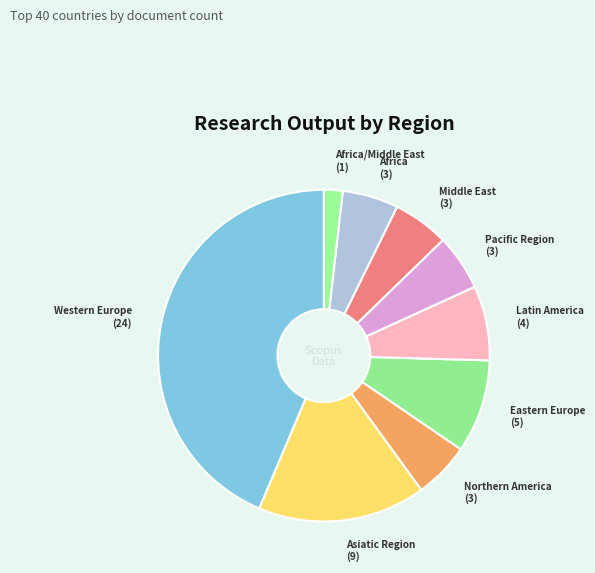

Which slice is the smallest?

Africa/Middle East